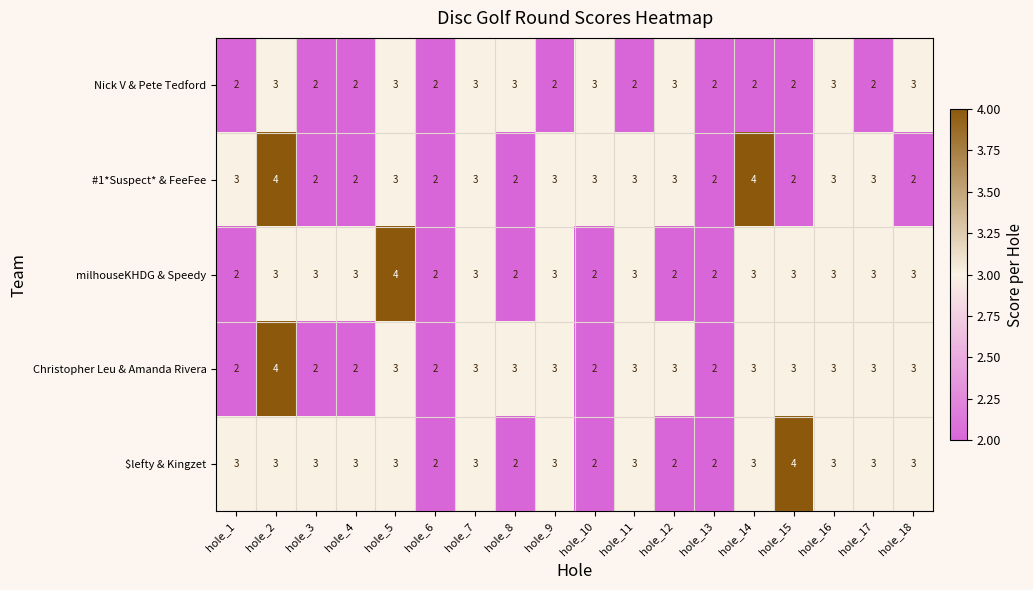

How many categories are shown in the chart?

18